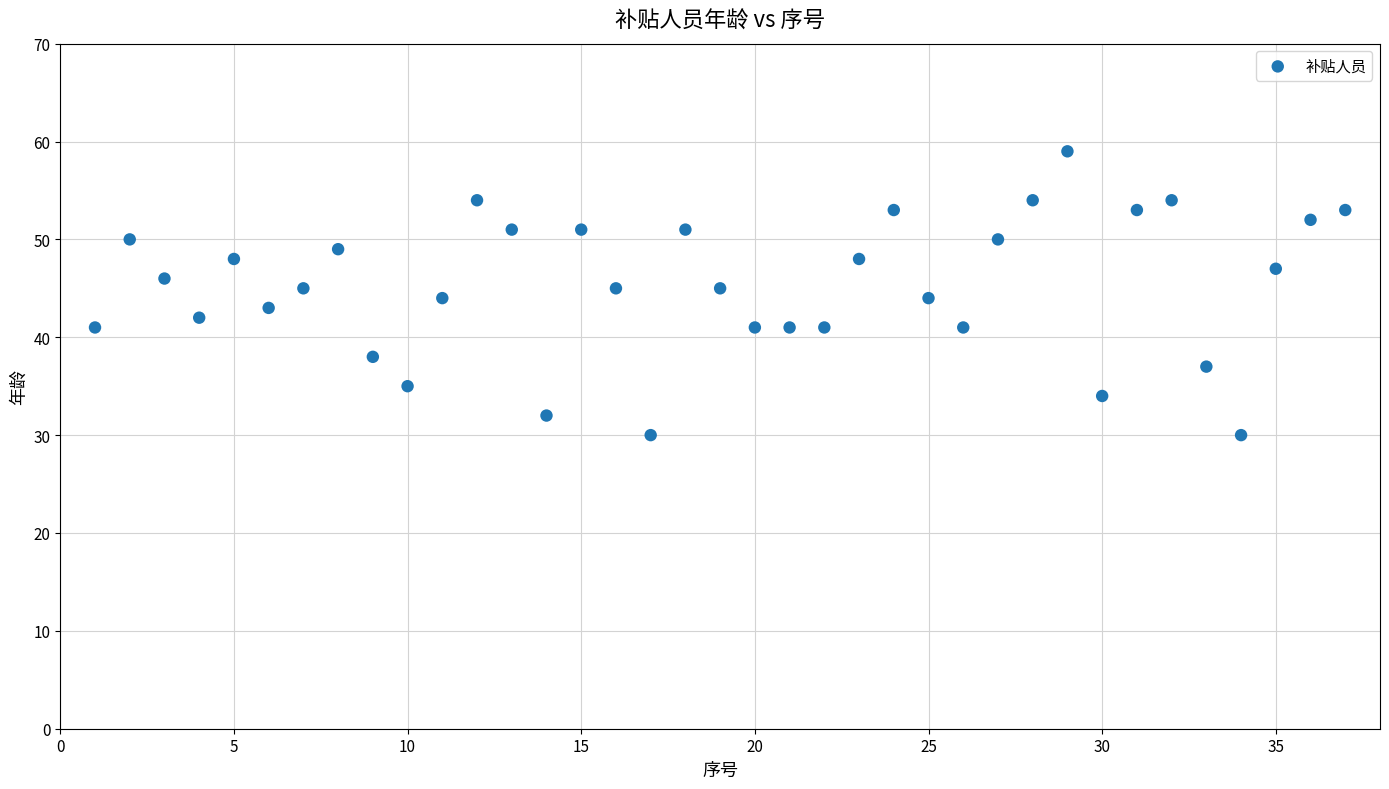

What is the range of X values (max minus min)?

36